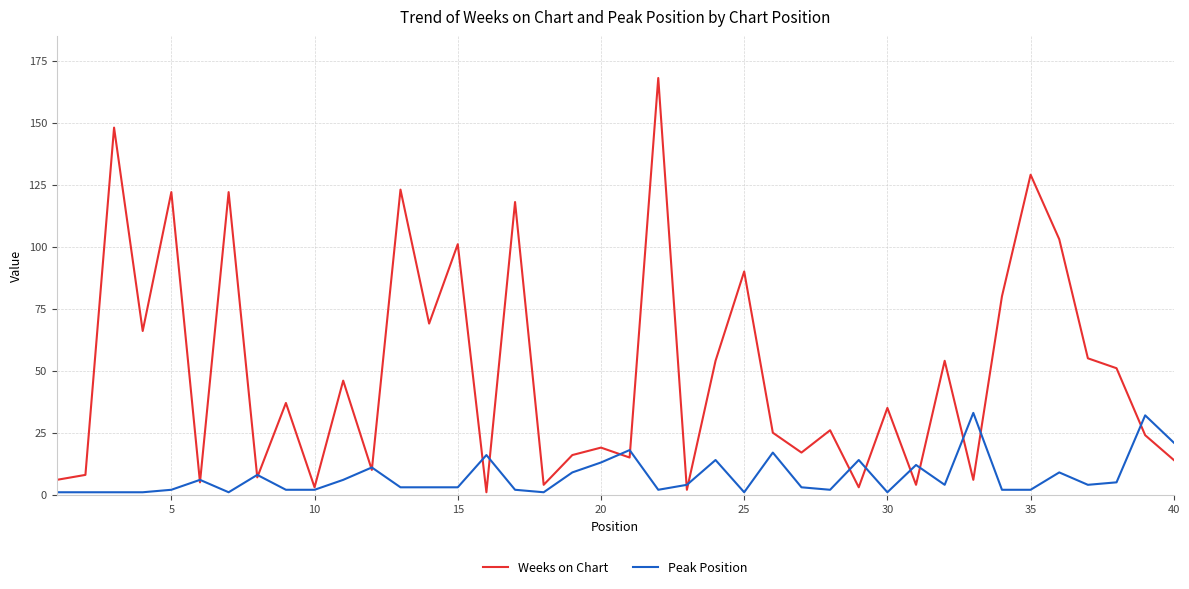

Which series has the widest spread of values?

Weeks on Chart